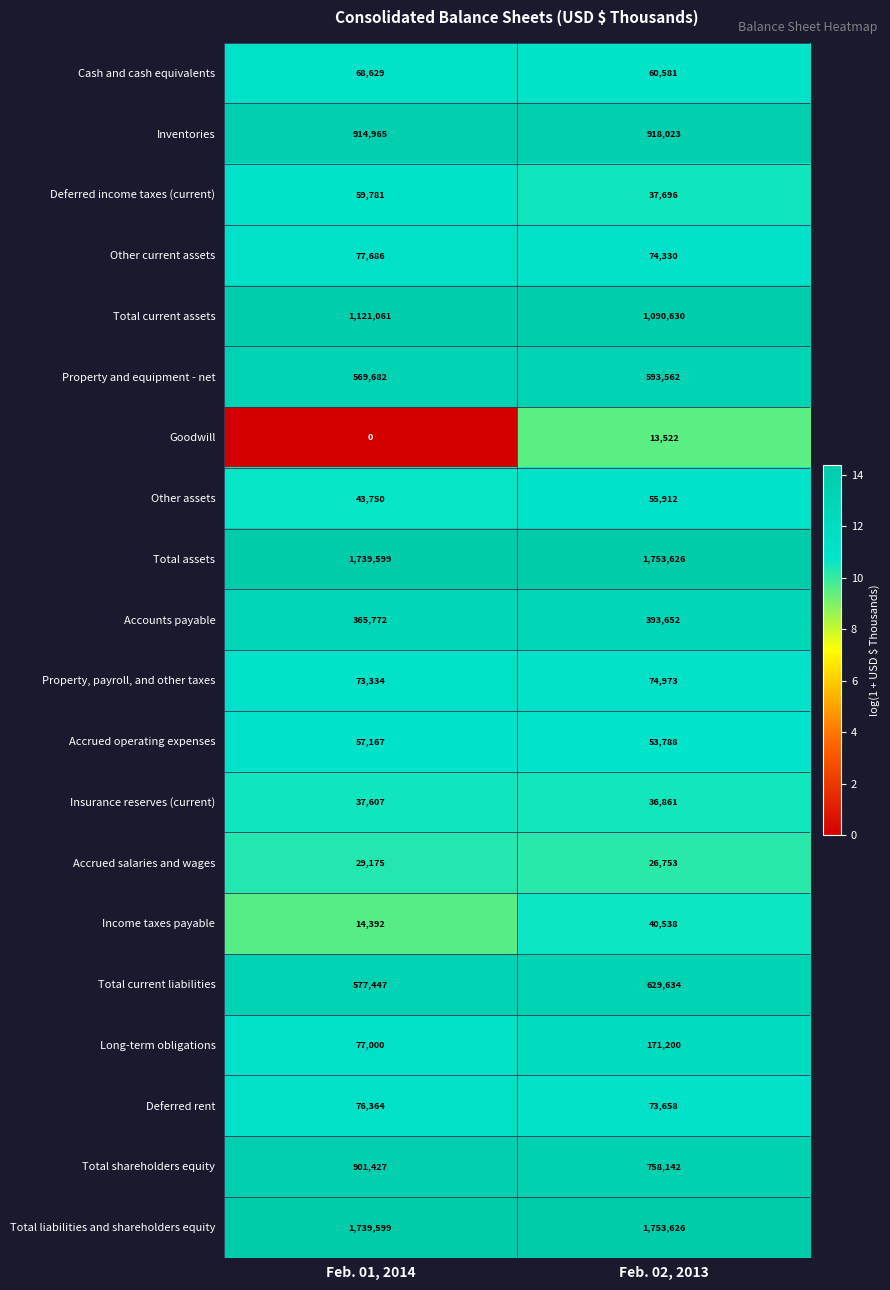

What is the total value across all series at Feb. 01, 2014?

8544437